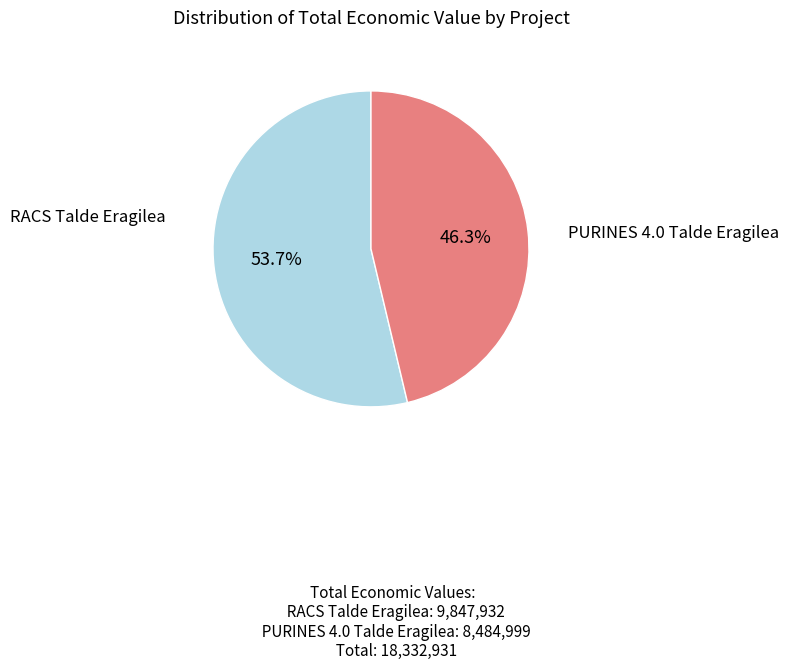

Does any single category account for the majority?

Yes